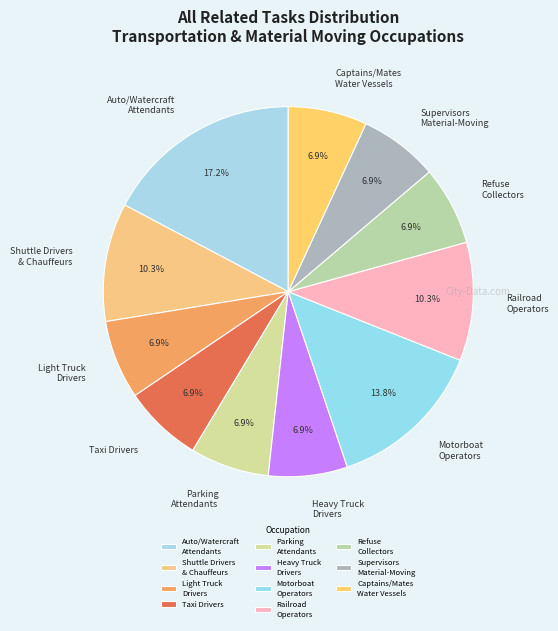

Count the number of slices in the pie.

11